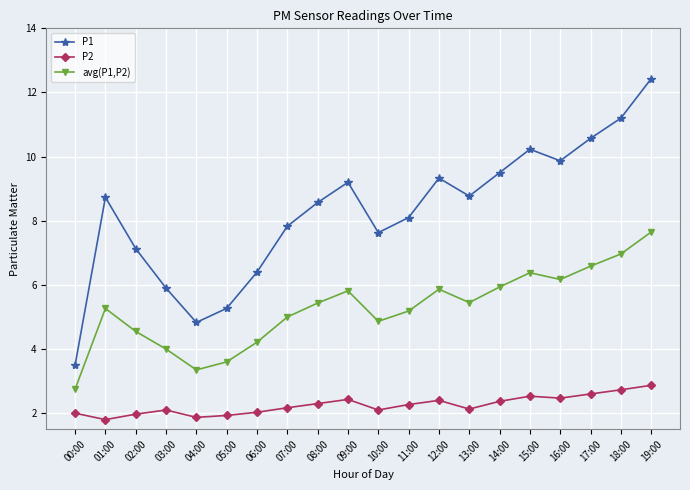

True or false: P1 has more than 1 points higher than both neighbors.

True